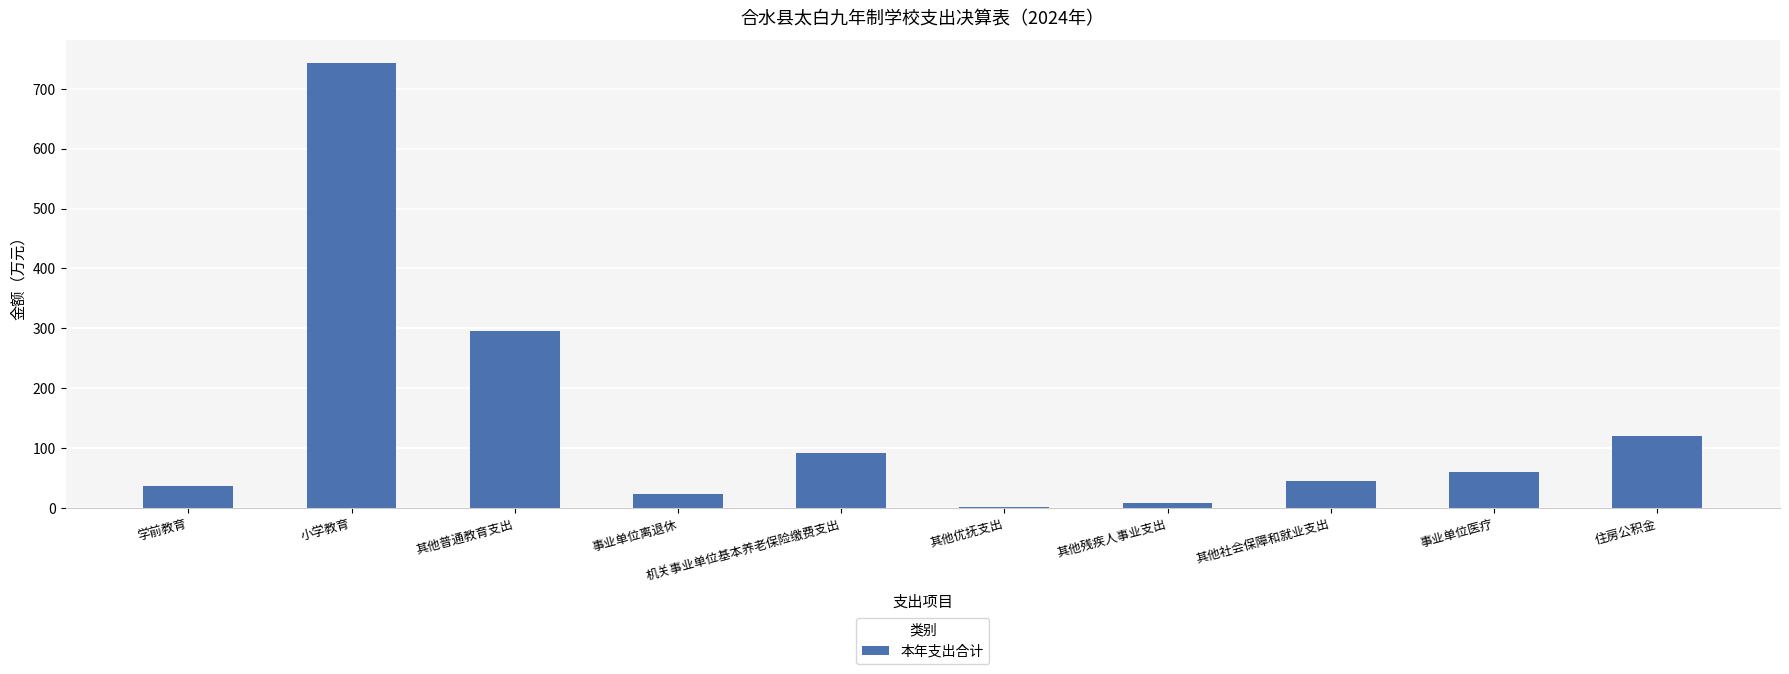

Which label corresponds to the smallest value in the chart?

其他优抚支出